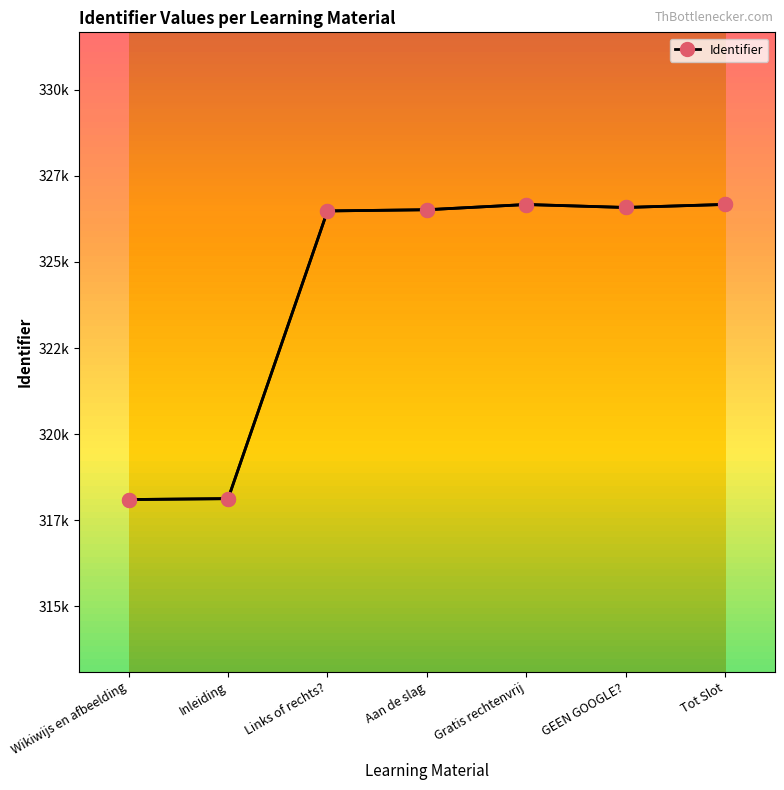

What is the greatest value displayed?

326671